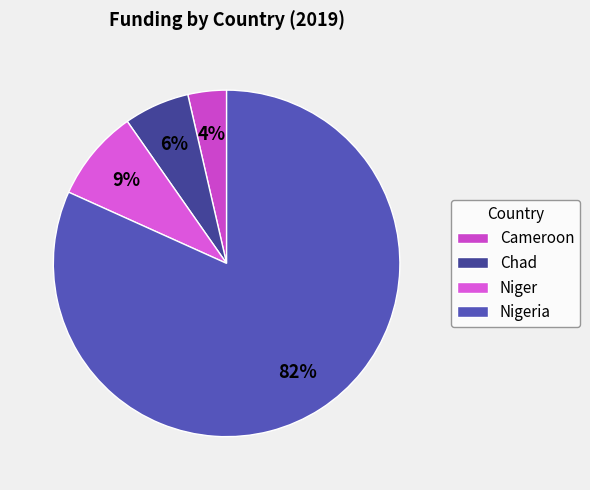

The Nigeria slice represents 82% of the pie. True or false?

True